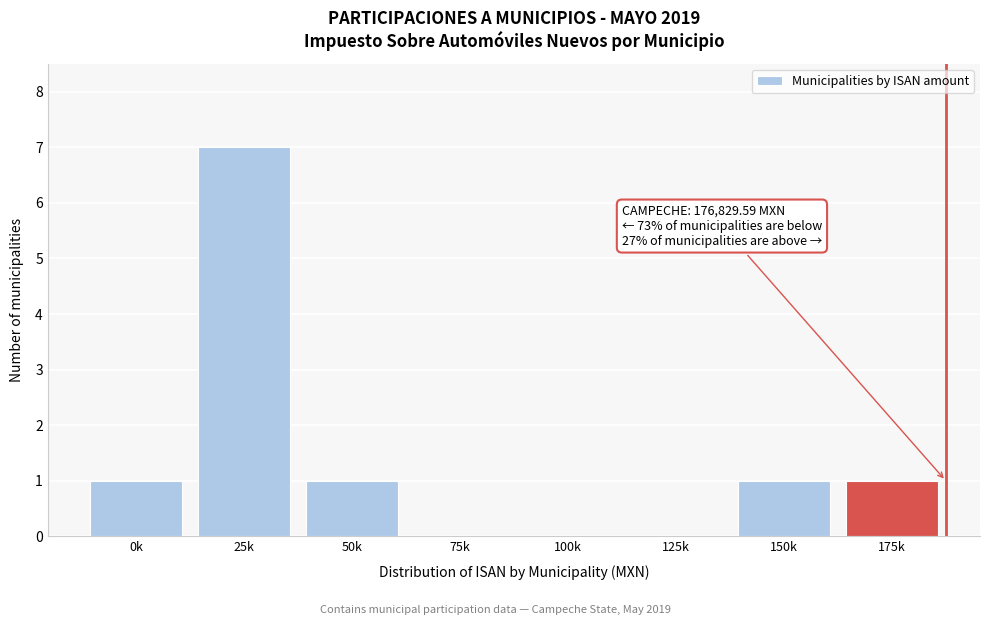

Reading left to right, list all the values displayed in this chart.

0k=1	25k=7	50k=1	75k=0	100k=0	125k=0	150k=1	175k=1